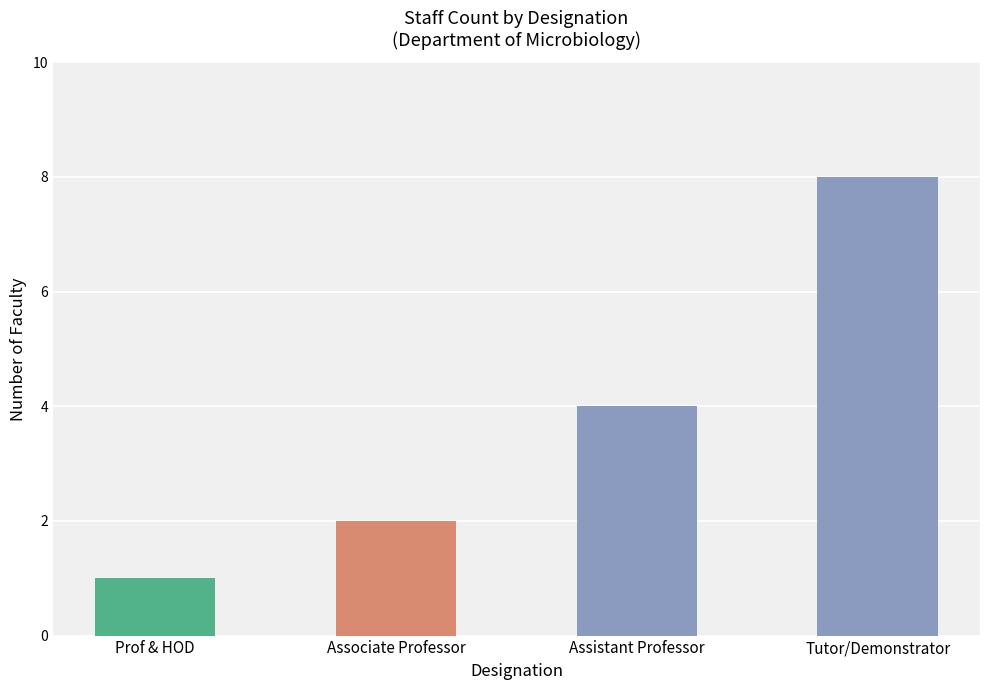

Reading right to left, list all the values displayed in this chart.

Tutor/Demonstrator=8	Assistant Professor=4	Associate Professor=2	Prof & HOD=1